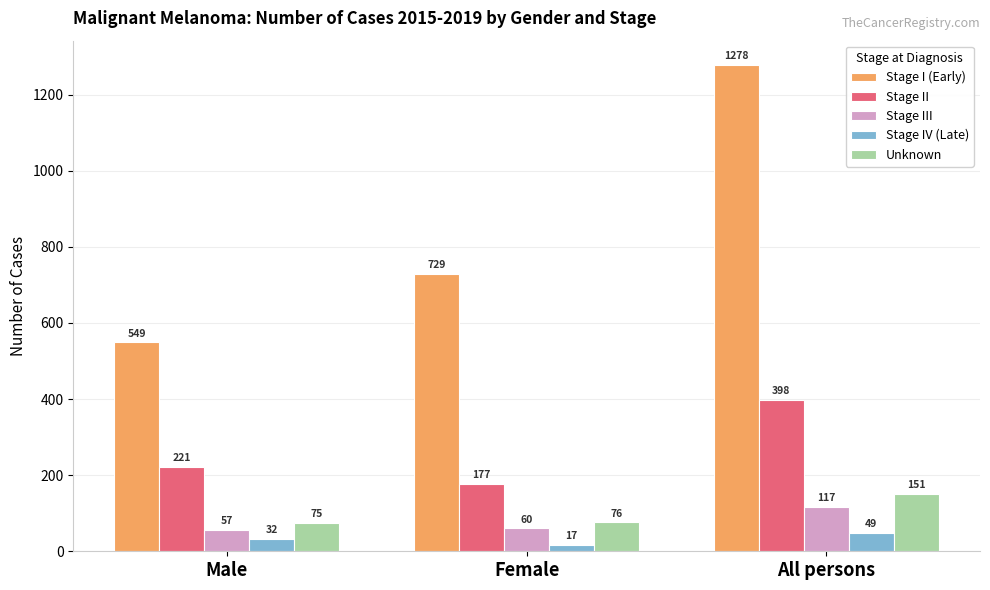

Which category has the highest value in the Stage II series?

All persons